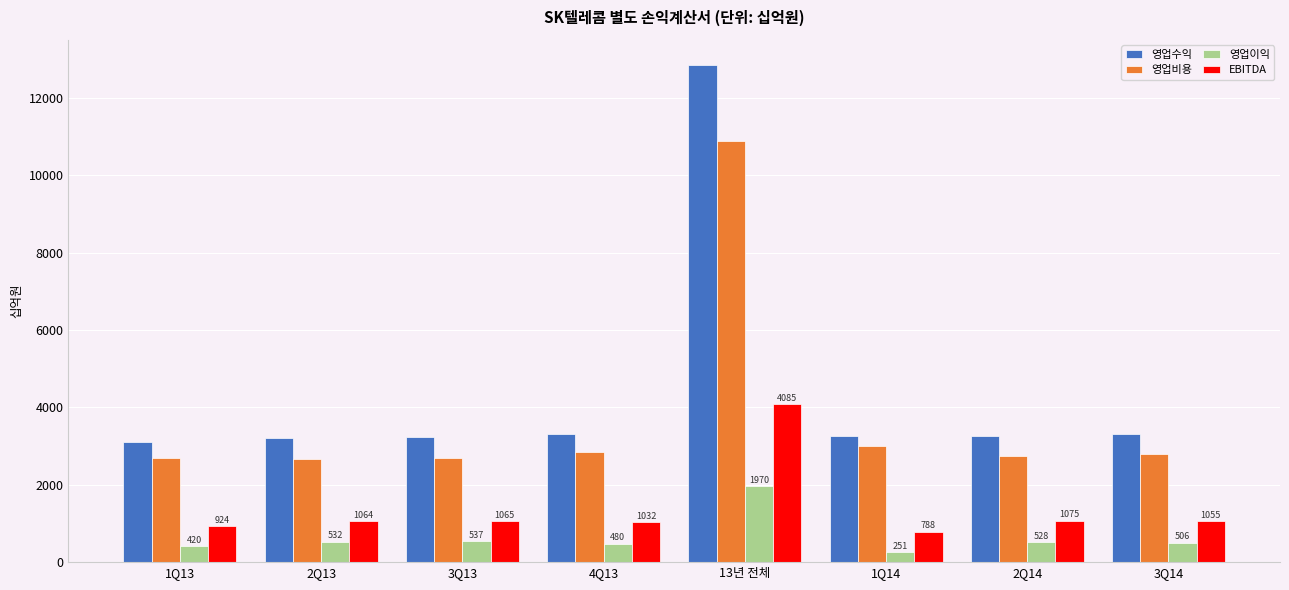

What is the average value of the 영업수익 series?

4444.1